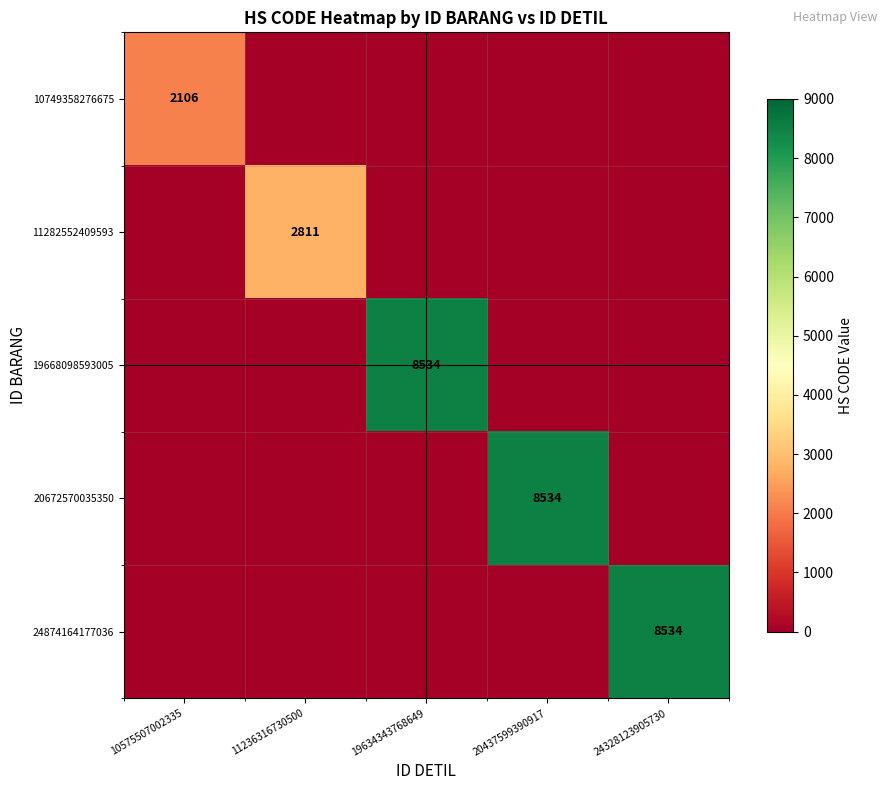

True or false: 11282552409593 has a value of 2811 at 11236316730500.

True